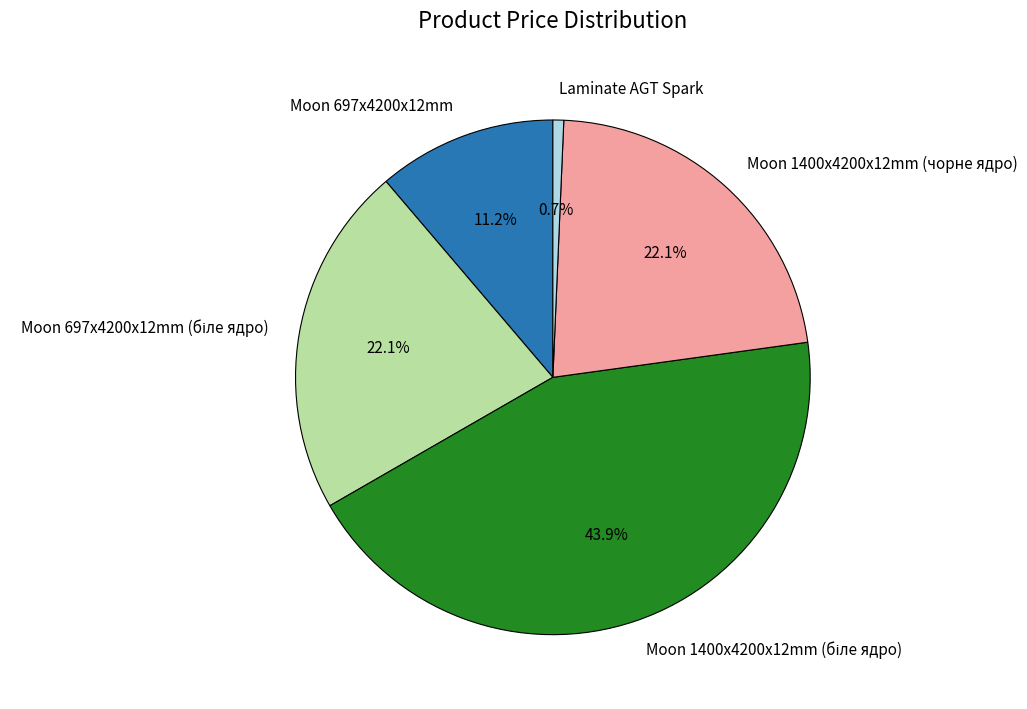

Does any single category account for the majority?

No